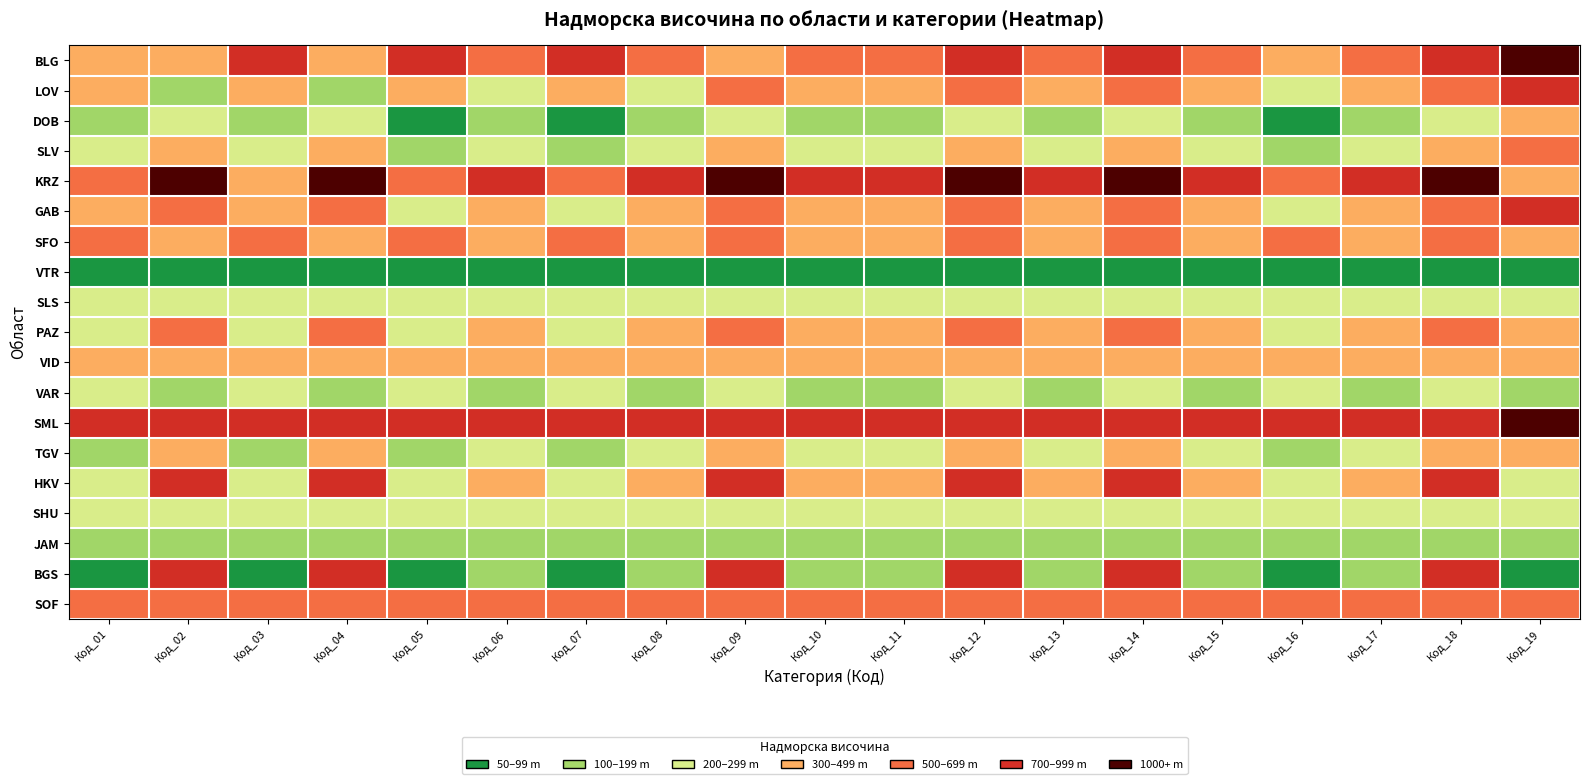

At how many categories does at least one series exceed 2?

19